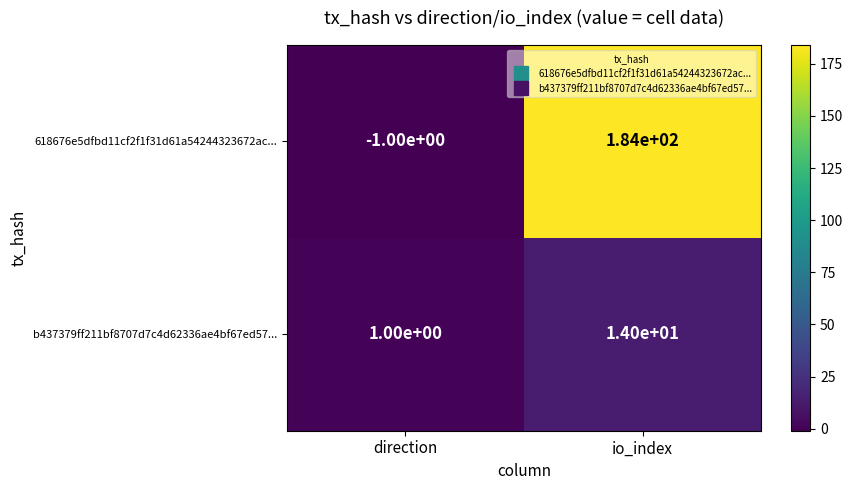

List the series in order of their peak value, lowest first.

b437379ff211bf8707d7c4d62336ae4bf67ed57..., 618676e5dfbd11cf2f1f31d61a54244323672ac...